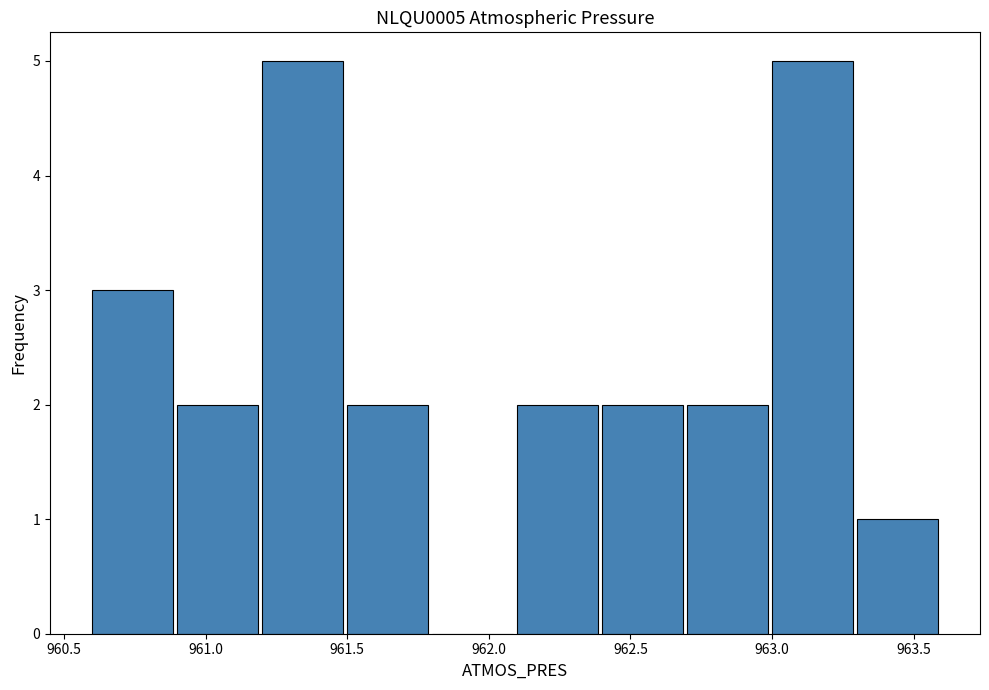

Reading left to right, list every bar in this chart as the range it spans on the x-axis followed by its height. The values are not printed on the chart, so give them approximately, as read against the axis.

960.6 to 960.9: 3
960.9 to 961.2: 2
961.2 to 961.5: 5
961.5 to 961.8: 2
961.8 to 962.1: 0
962.1 to 962.4: 2
962.4 to 962.7: 2
962.7 to 963.0: 2
963.0 to 963.3: 5
963.3 to 963.6: 1